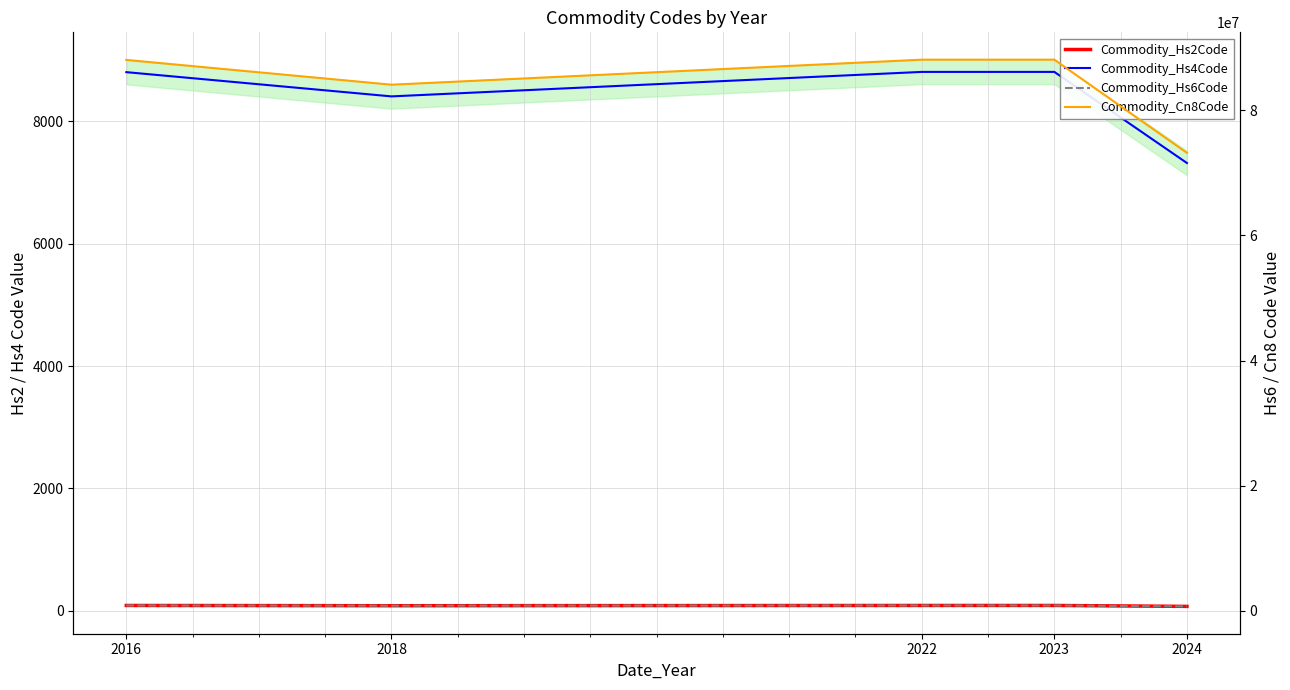

How many lines are shown in the chart?

4